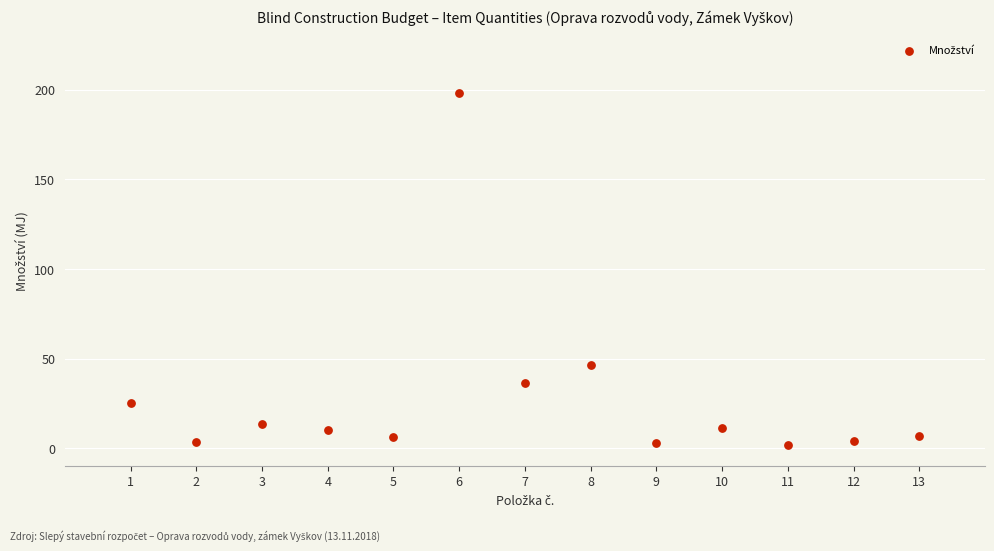

What is the range of Y values (max minus min)?

196.0